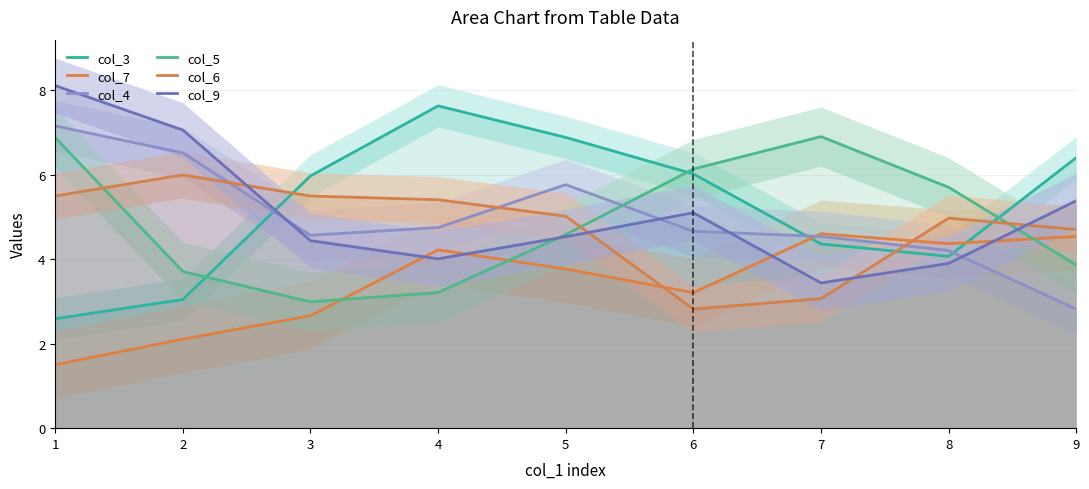

How many data points does each series have?

9